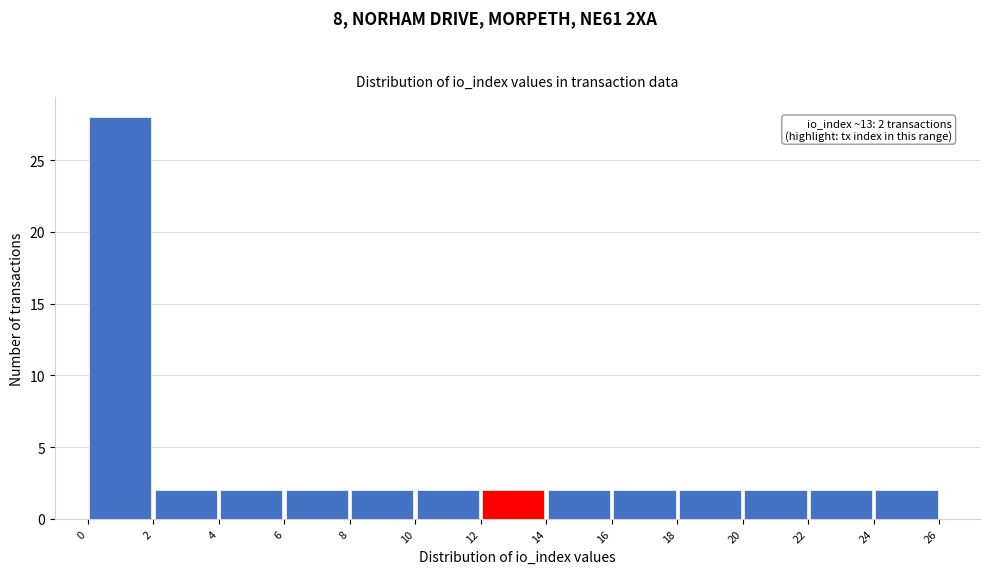

Which range on the x-axis has the tallest bar?

0 to 2